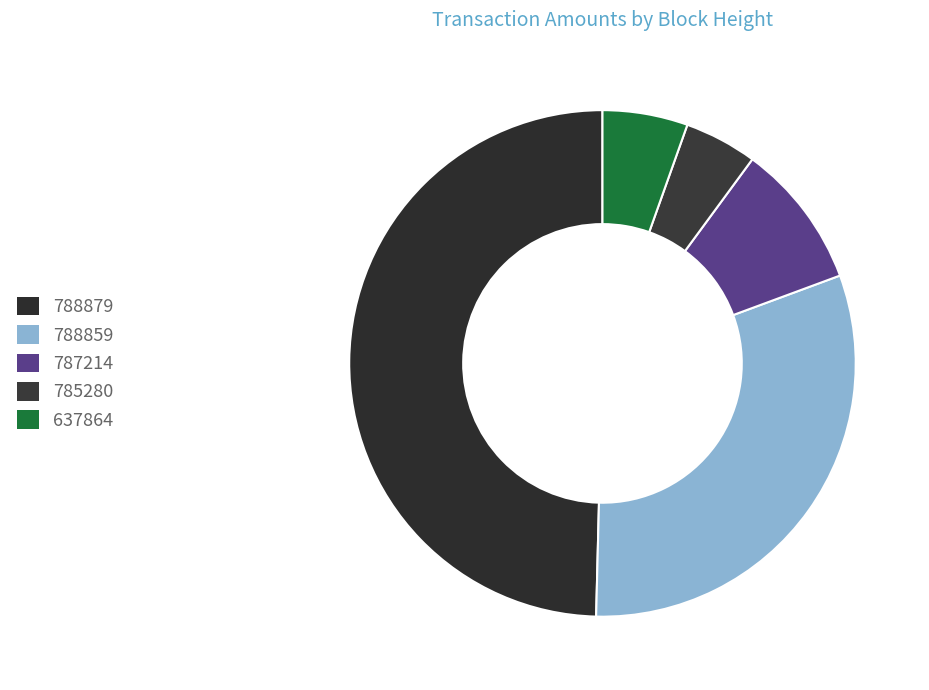

Count the number of slices in the pie.

5